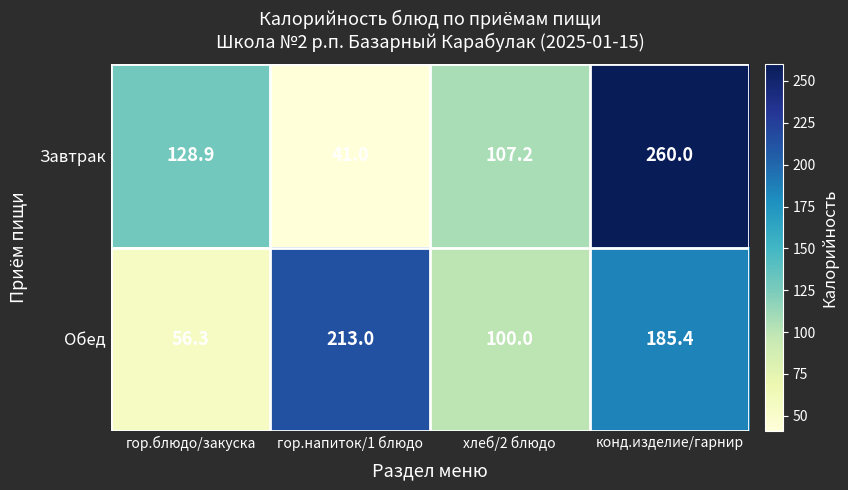

What is the difference between the second highest and second lowest values in the Завтрак series?

21.7